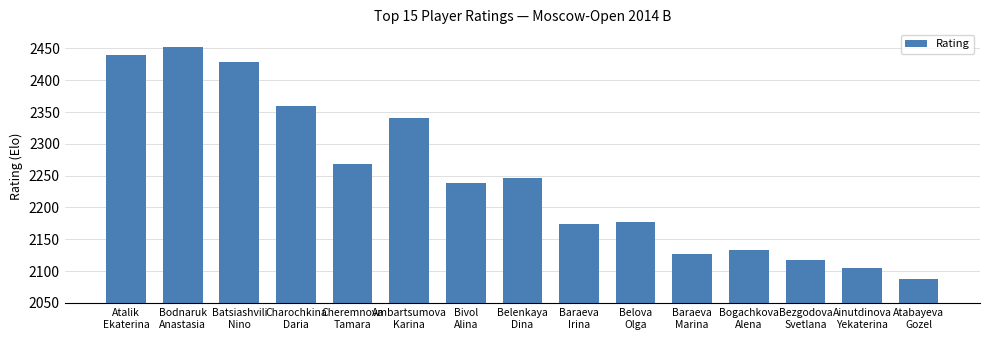

What is the difference between the values at Atalik
Ekaterina and Belova
Olga?

262